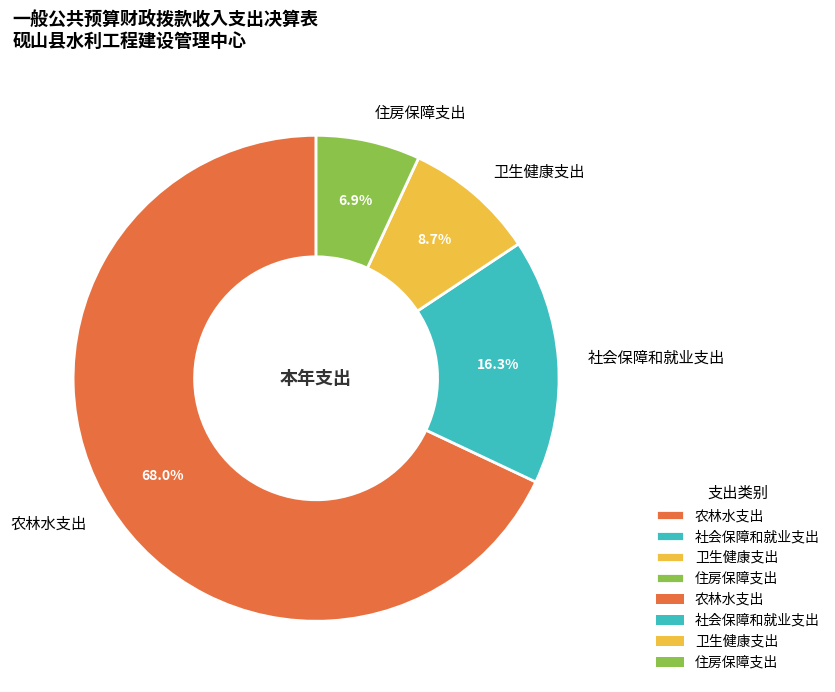

Which category has the biggest portion of the pie?

农林水支出